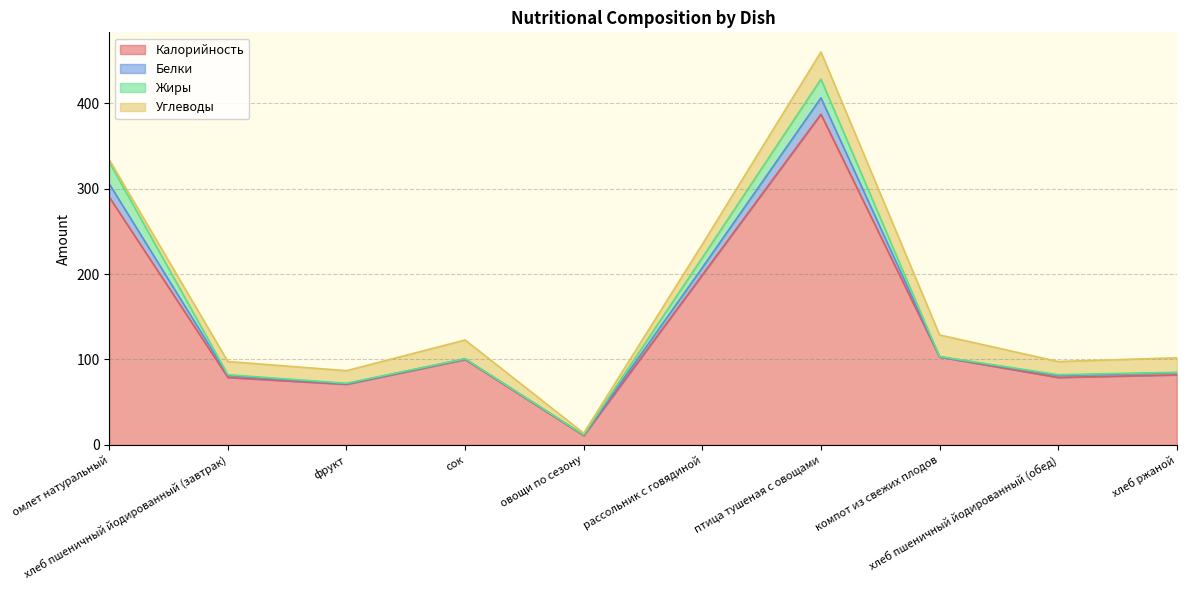

What is the difference between the maximum and minimum values in the Калорийность series?

376.0